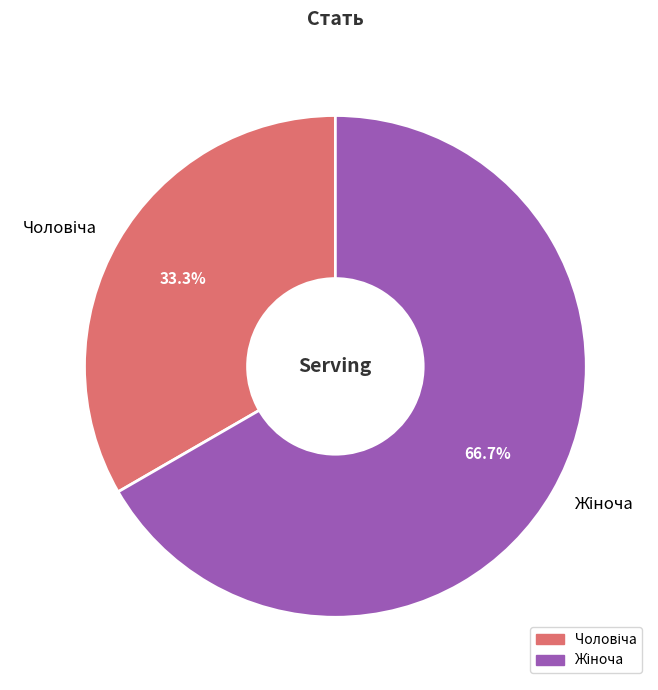

Is there any slice that represents more than half of the pie?

Yes